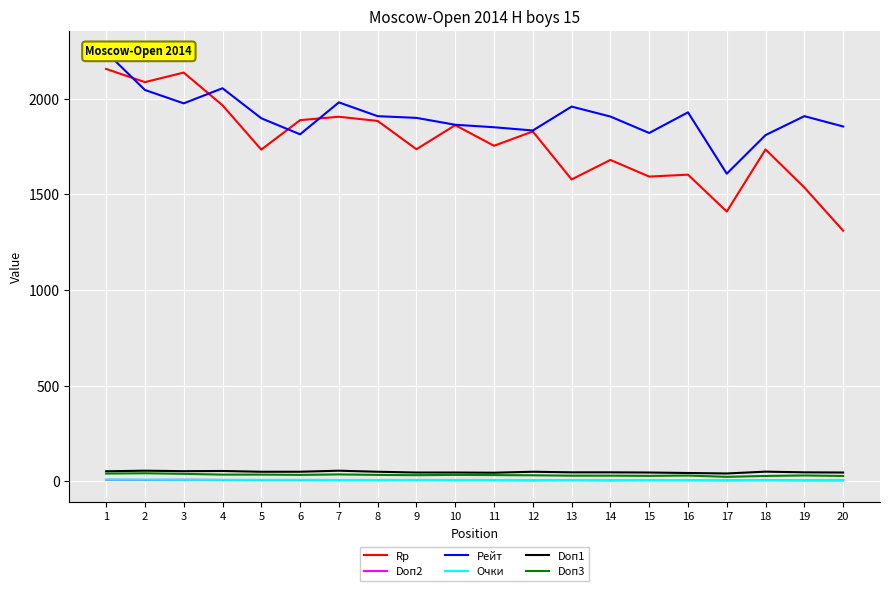

What is the difference between the maximum and second lowest values in the Doп3 series?

14.0